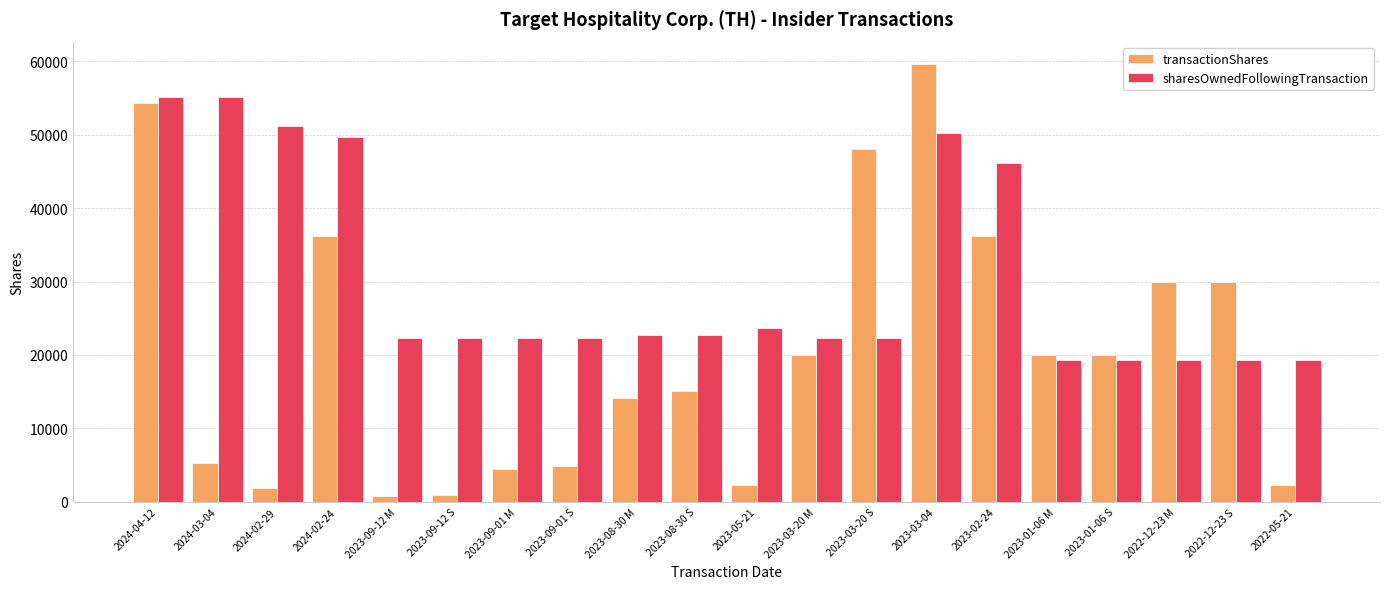

What is the difference between the maximum and minimum values in the transactionShares series?

58912